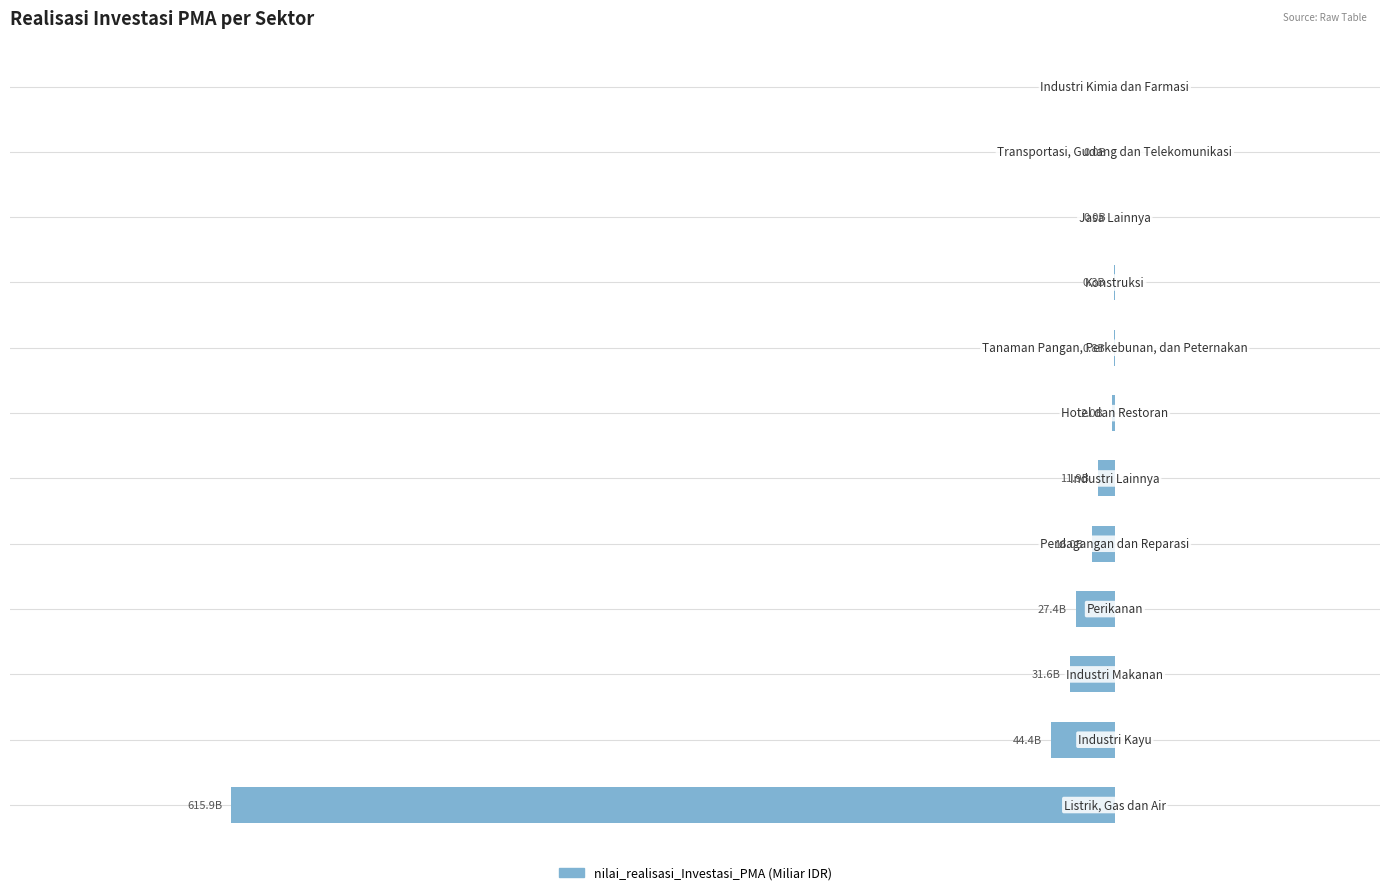

Are the bars horizontal?

Yes